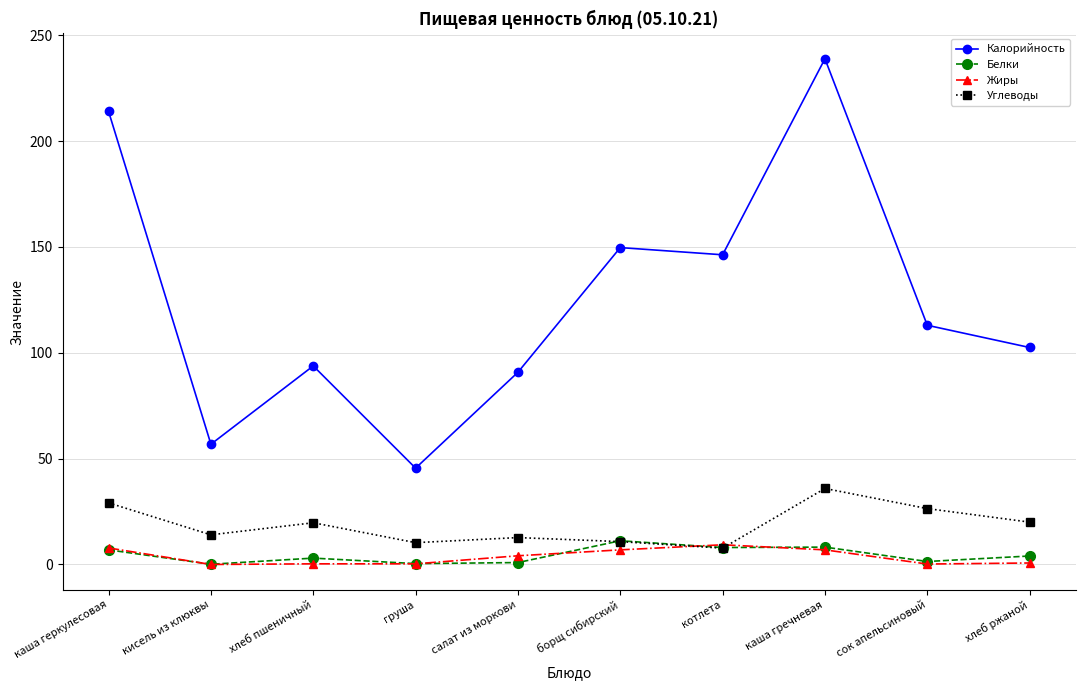

What is the difference between the maximum and second lowest values in the Калорийность series?

182.1